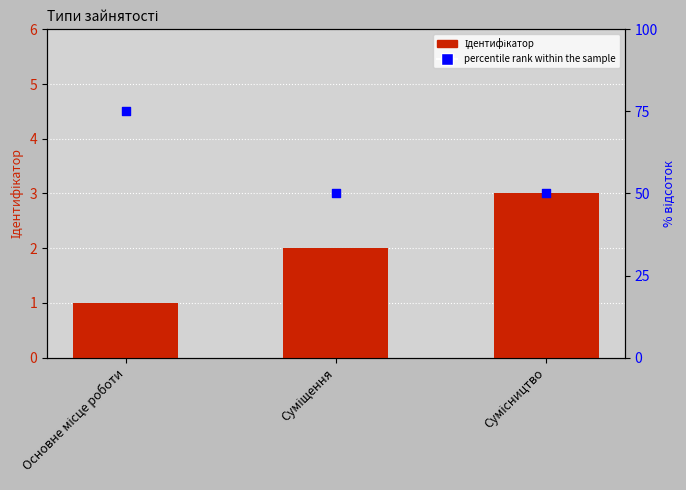

Which series has the largest total across all categories?

percentile rank within the sample